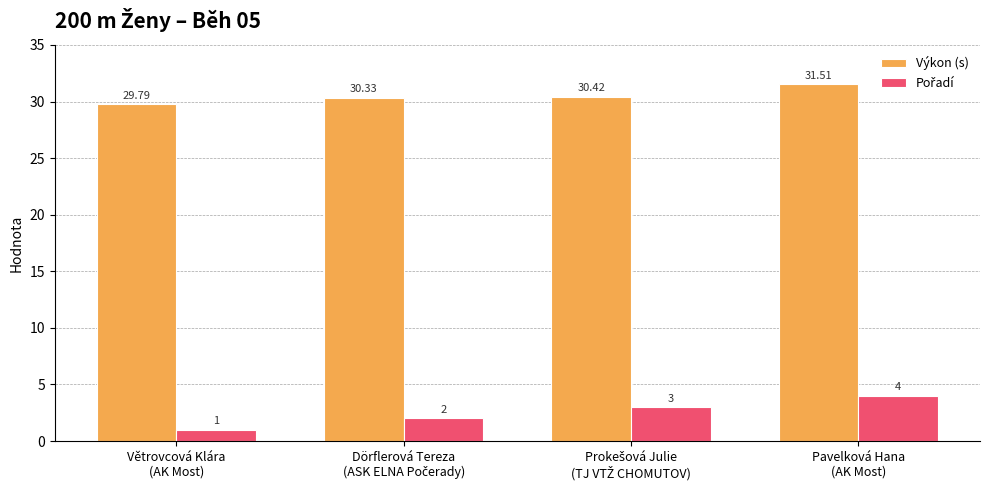

The Výkon (s) series shows 43.3 at Větrovcová Klára
(AK Most). True or false?

False